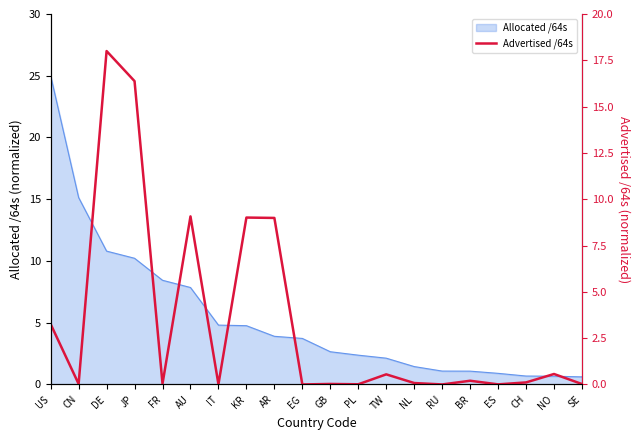

What is the label of the 7th point from the right?

NL